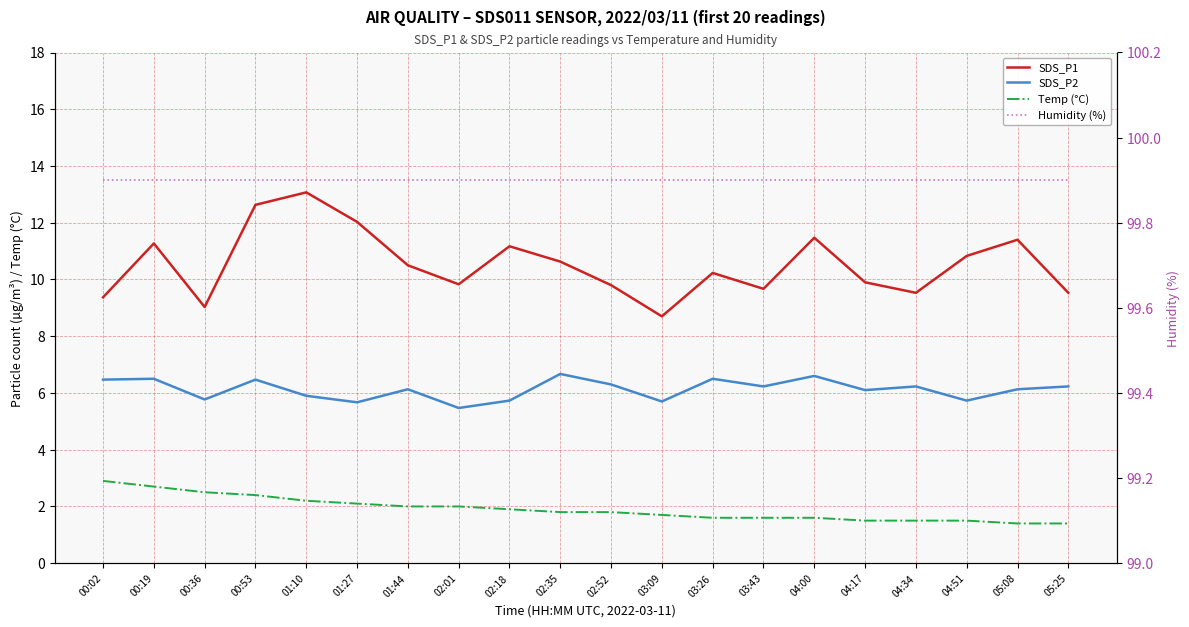

The SDS_P2 series shows 9.5 at 04:34. True or false?

False